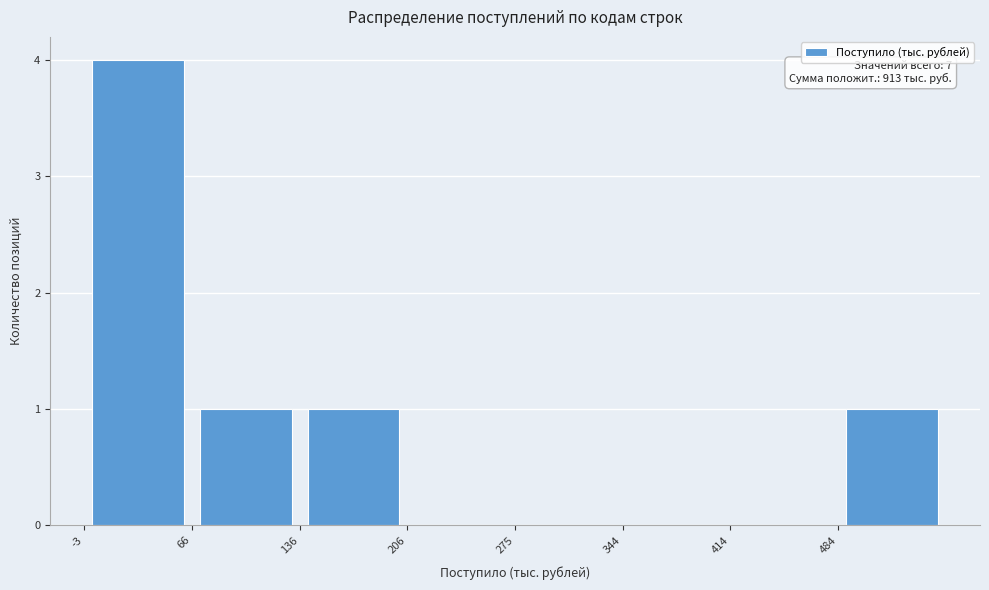

Over which range of the x-axis is the bar tallest?

0 to 70